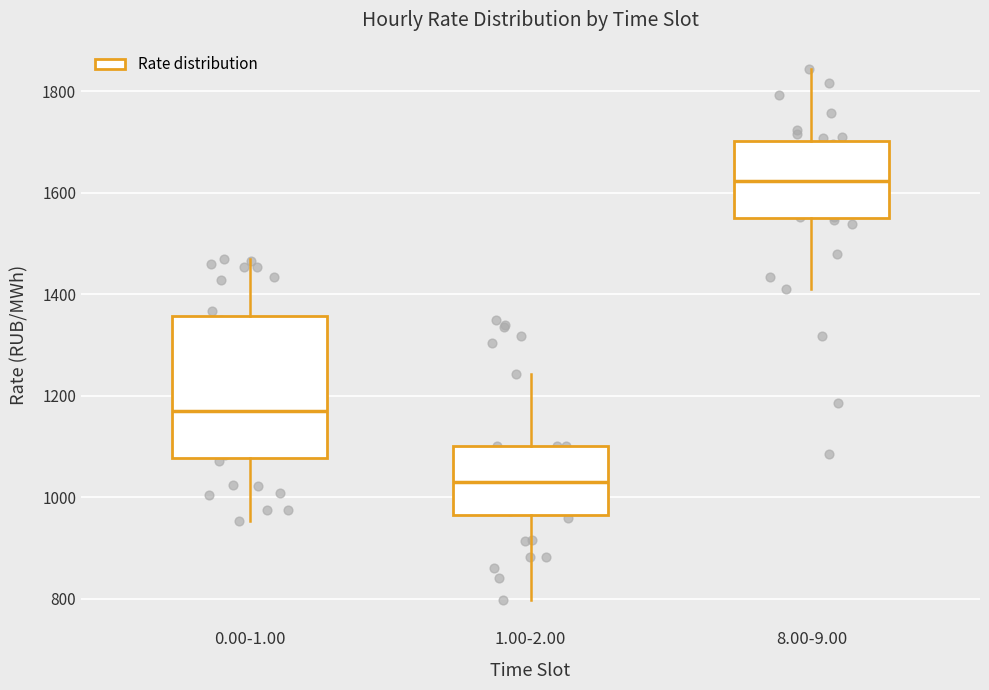

Where is the upper edge of the box for 8.00-9.00 on the y-axis? The values are not printed on the chart, so give them approximately, as read against the axis.

1700